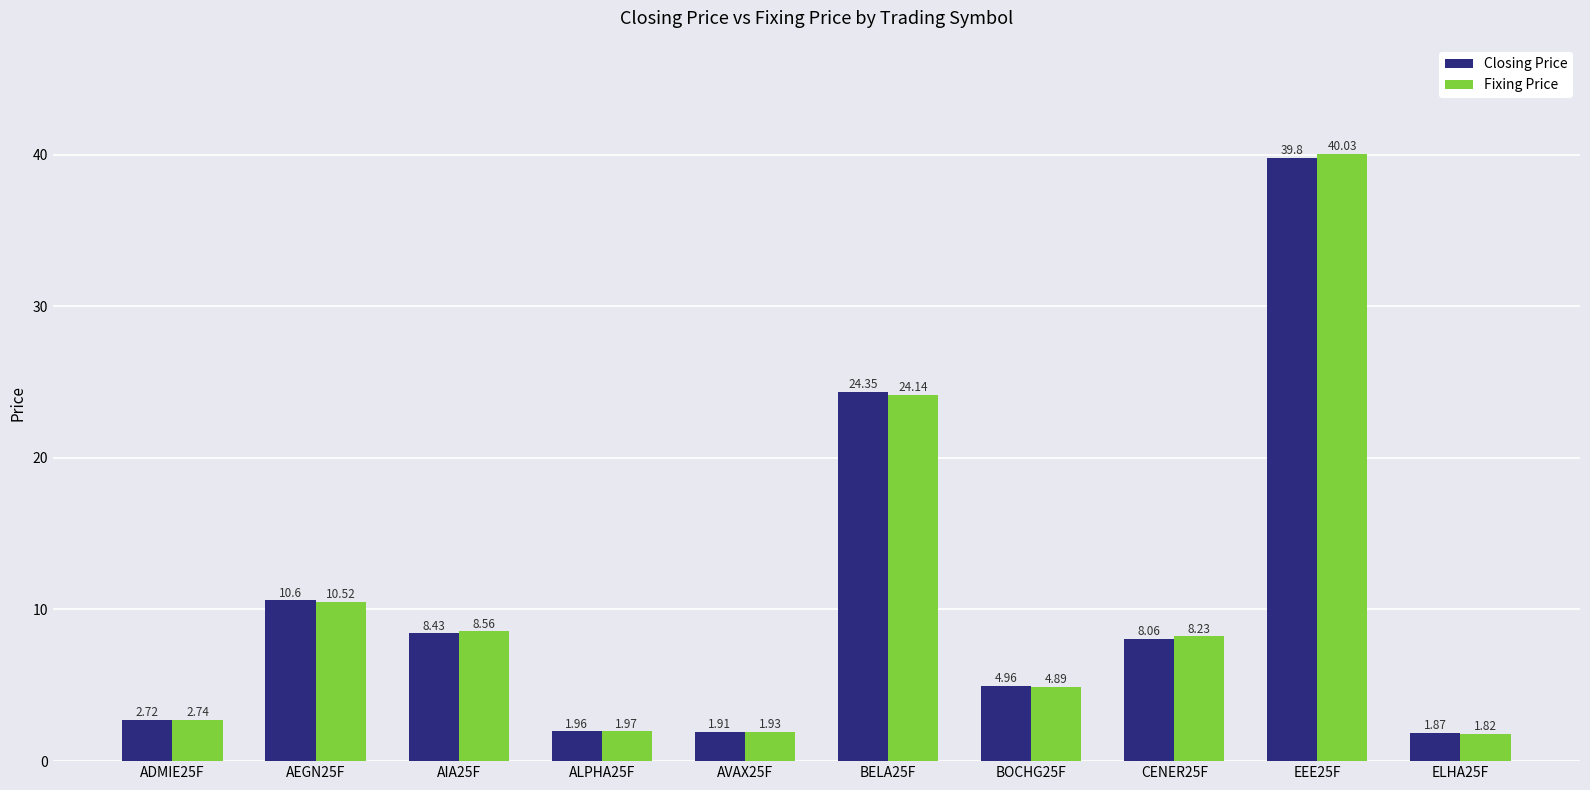

At how many categories does at least one series exceed 16?

2